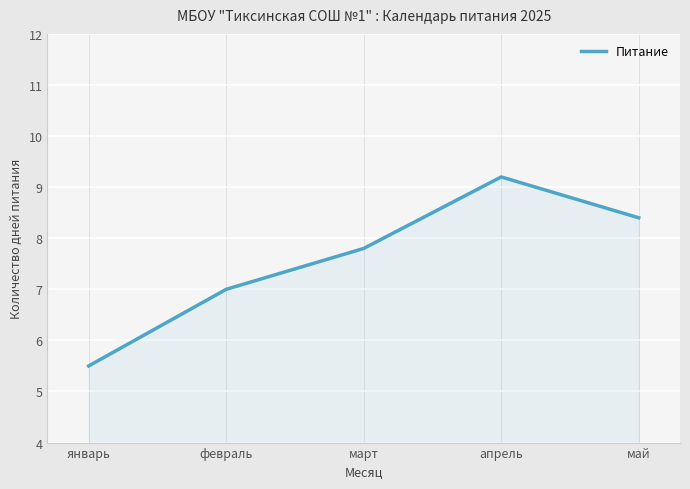

How many interior local peaks (higher than both neighbors) does the data have?

1